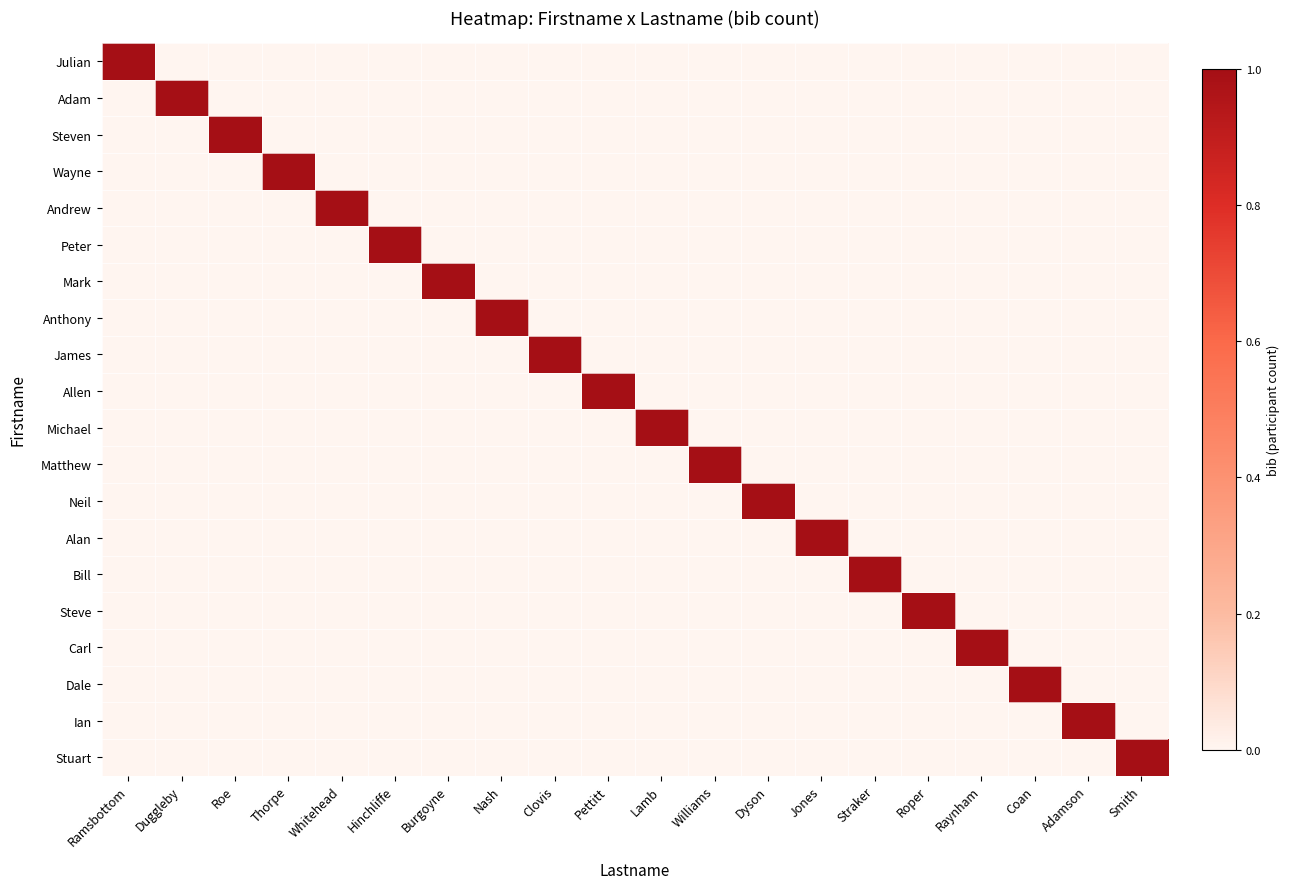

At which category is the sum across all series the highest?

Ramsbottom